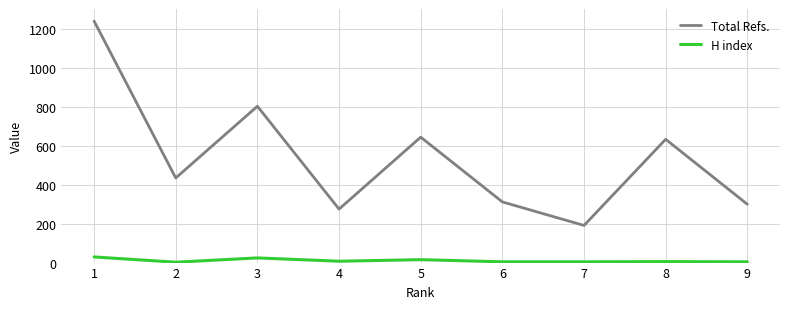

Rank the series by their maximum value, from lowest to highest.

H index, Total Refs.